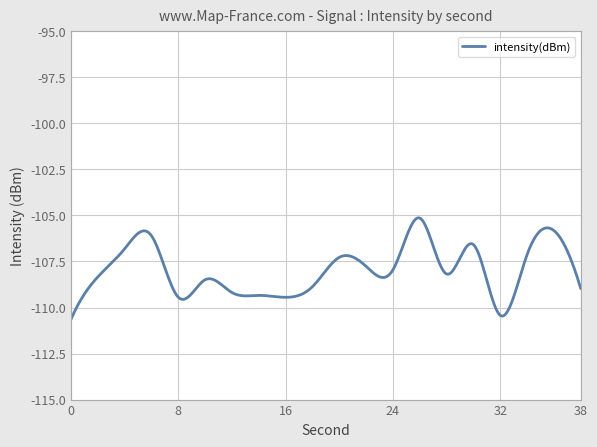

True or false: the data has more than 2 interior local peaks.

True